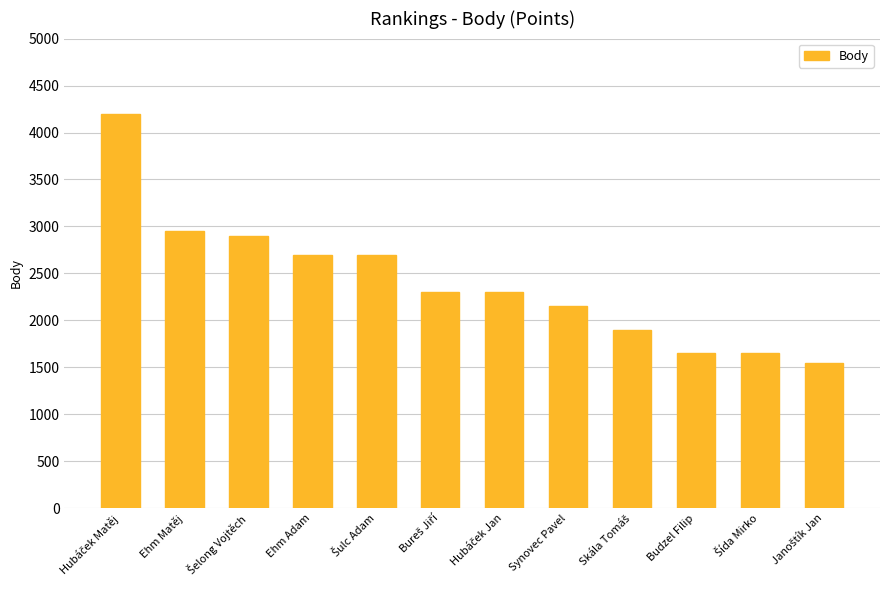

Reading left to right, what are all the values shown in this chart?

4200	2950	2900	2700	2700	2300	2300	2150	1900	1650	1650	1550